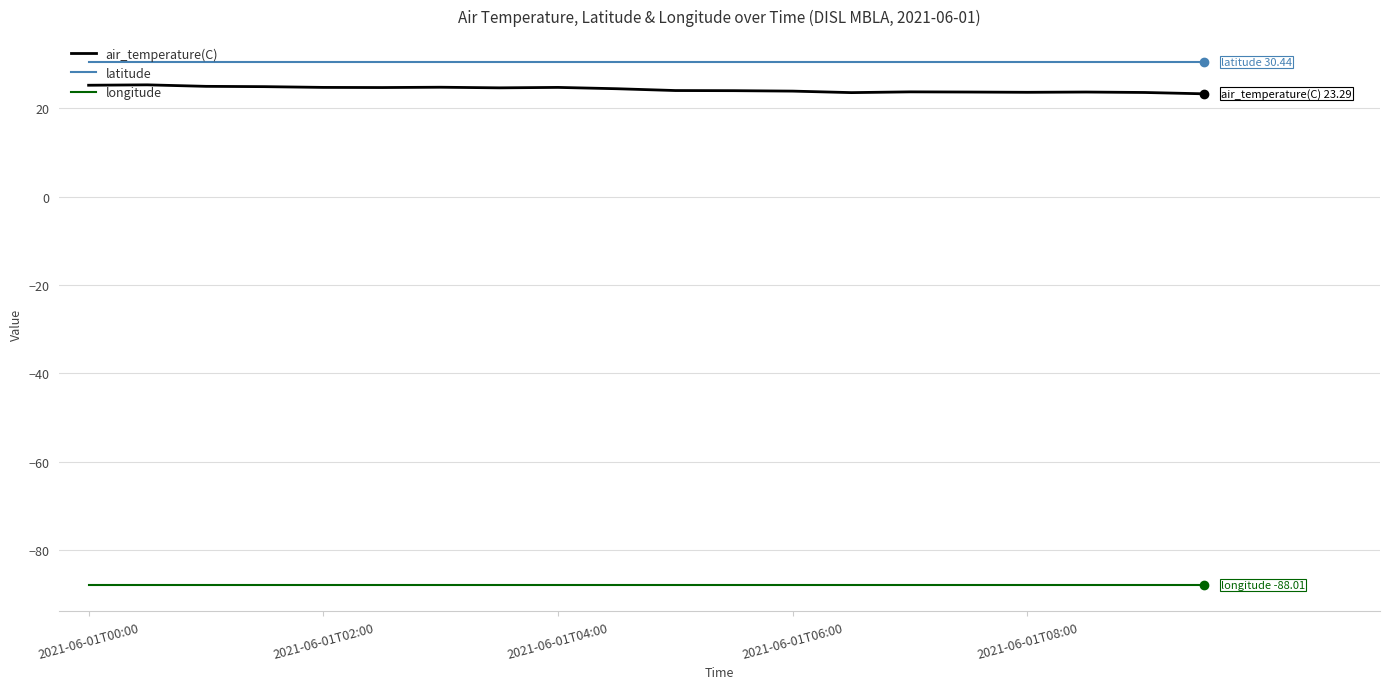

What is the maximum value for longitude?

-88.0